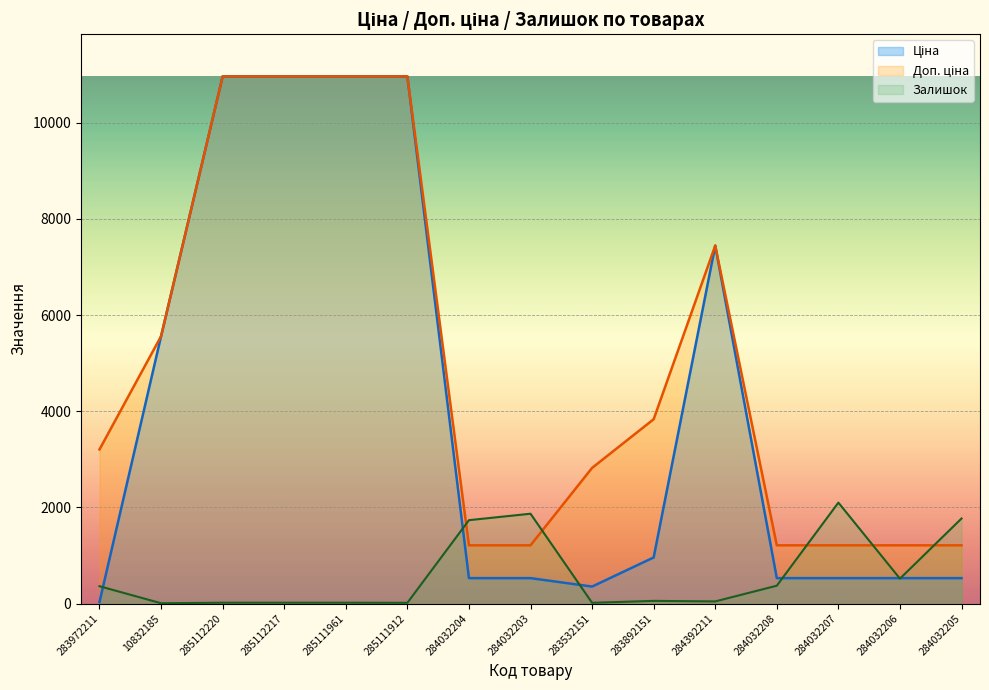

What is the label of the 15th point from the left?

284032205